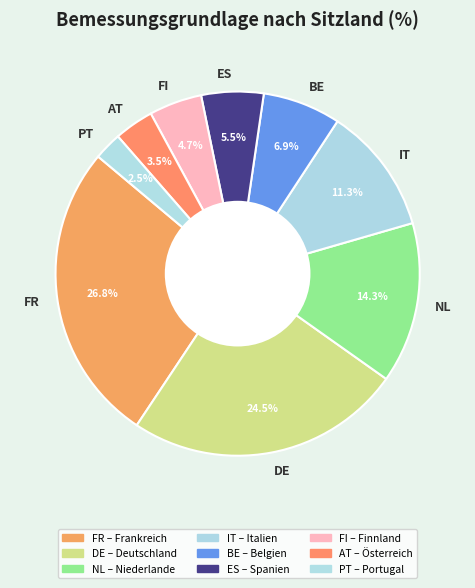

Rank the categories by value from highest to lowest.

FR, DE, NL, IT, BE, ES, FI, AT, PT